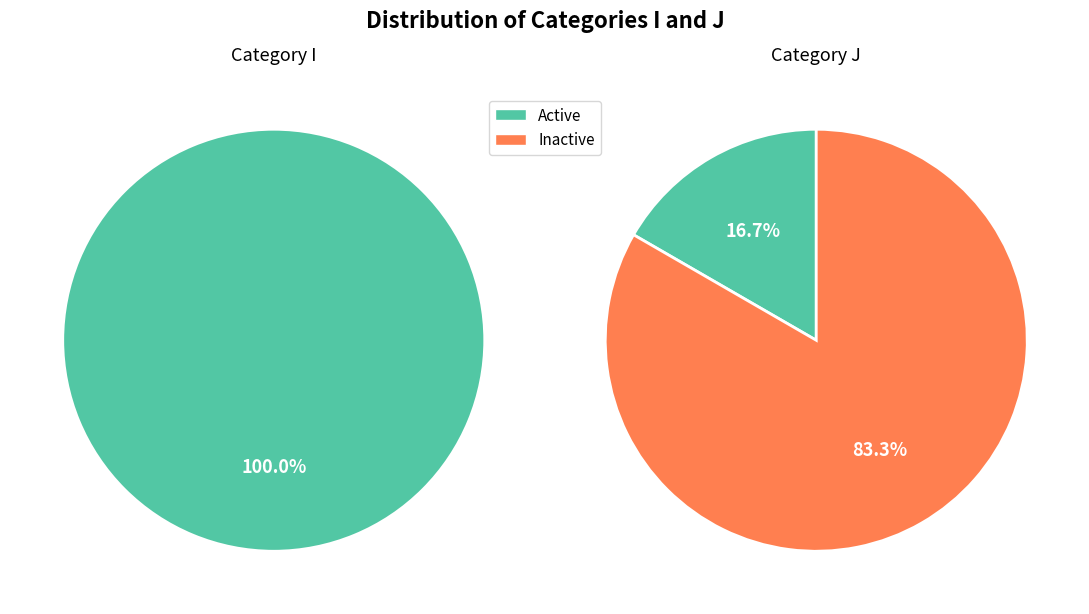

To the nearest percent, what is the combined percentage of I and J?

100%